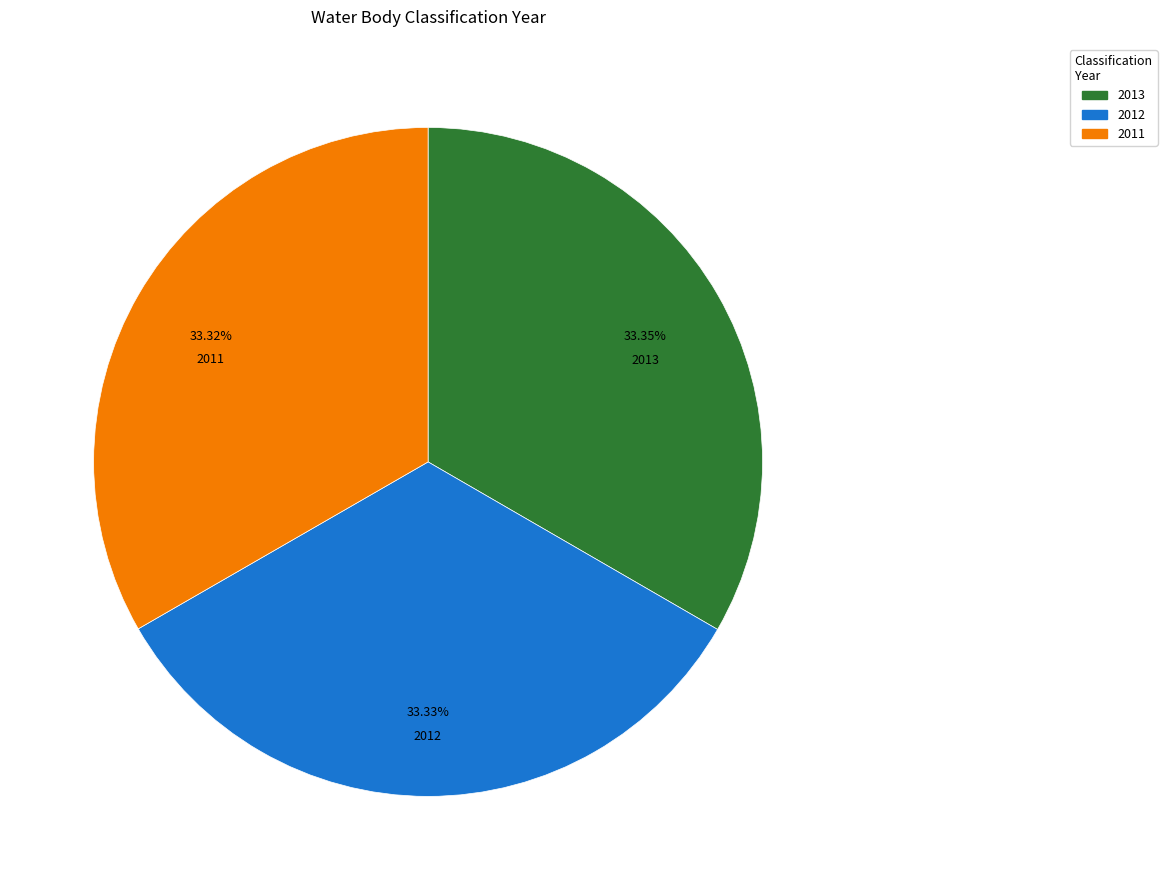

To the nearest percent, what percentage of the pie is 2012?

33%